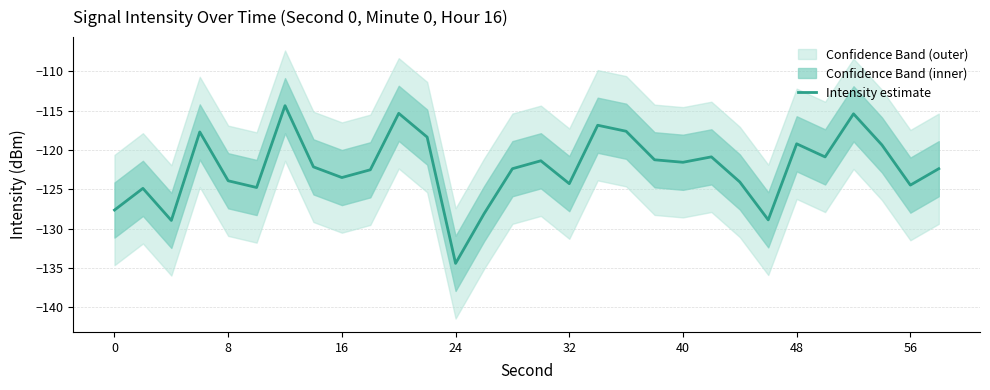

True or false: Intensity estimate has a value of -48.4 at 24.

False